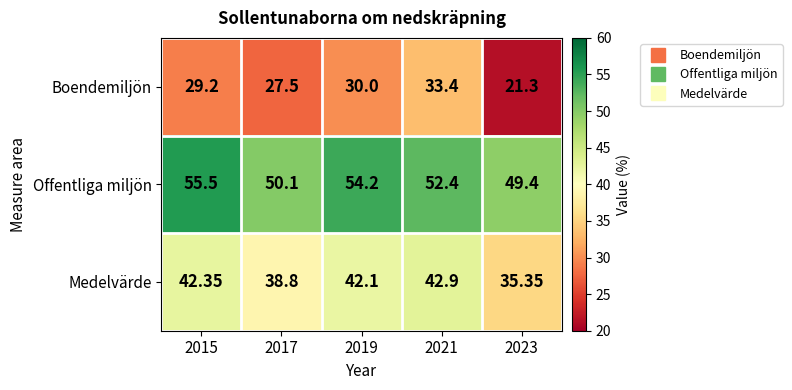

Which series has the largest range (max minus min)?

Boendemiljön